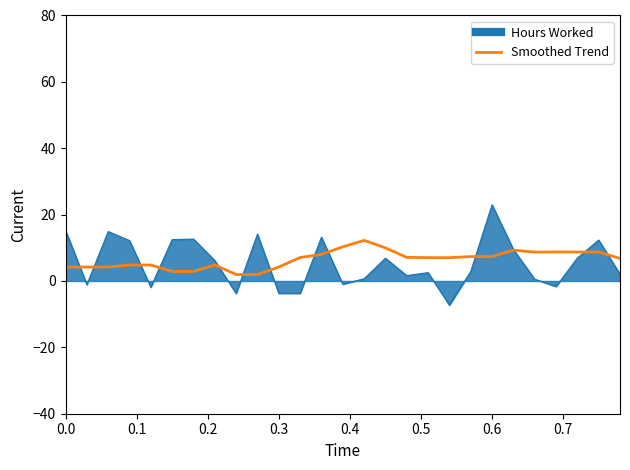

Which series has the largest range (max minus min)?

Hours Worked